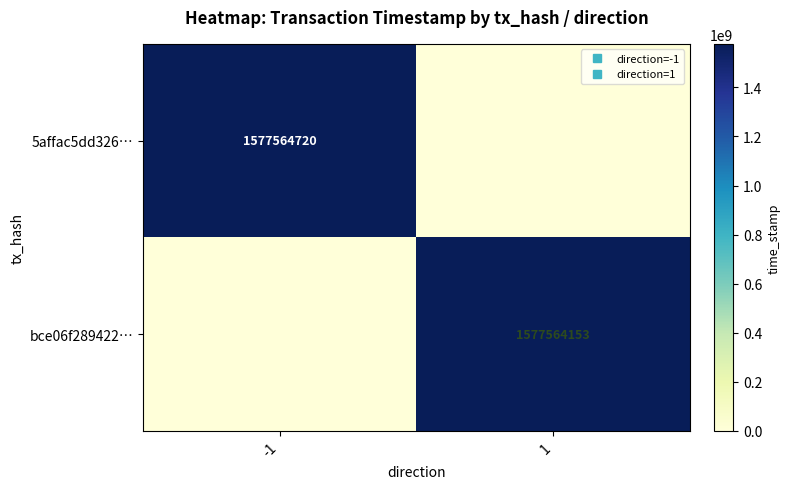

Is it true that 5affac5dd326… equals -765022219 at 1?

False